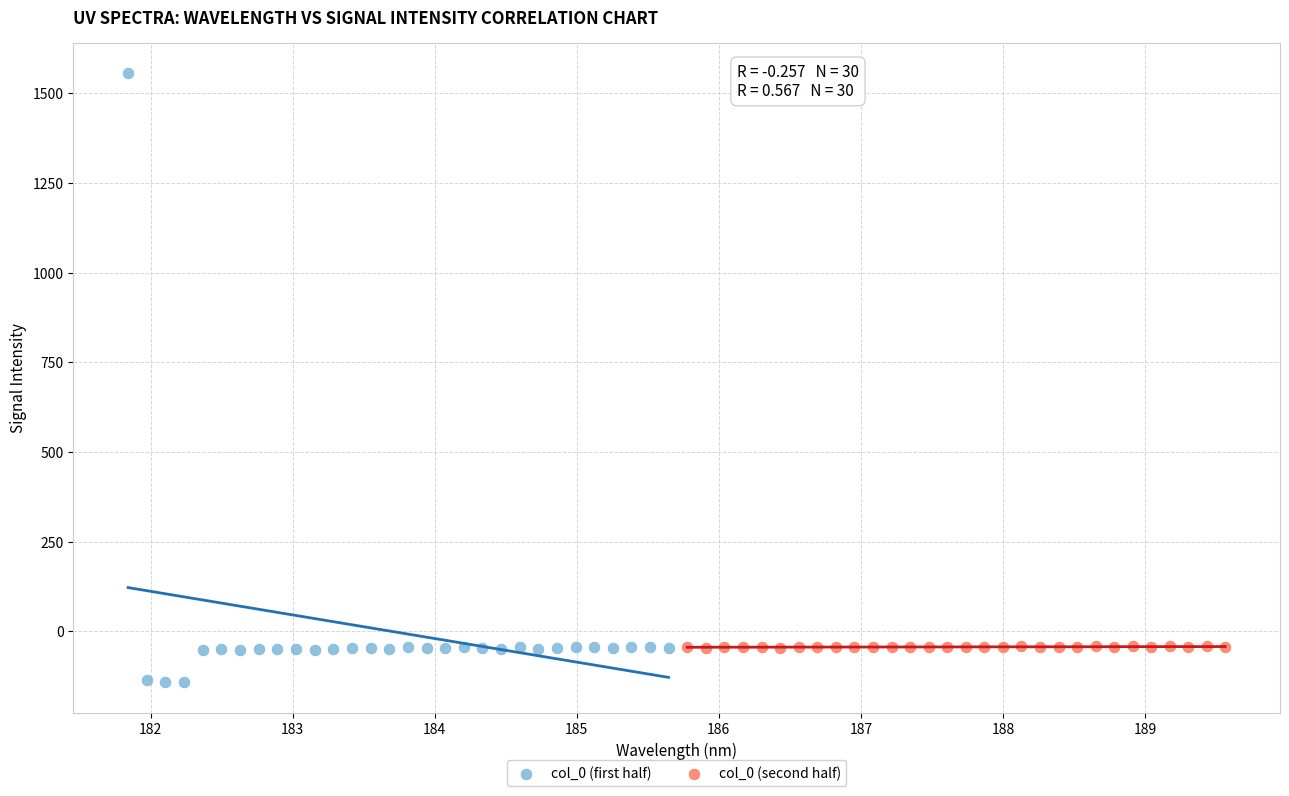

Which series contains the highest Y value?

col_0 (first half)